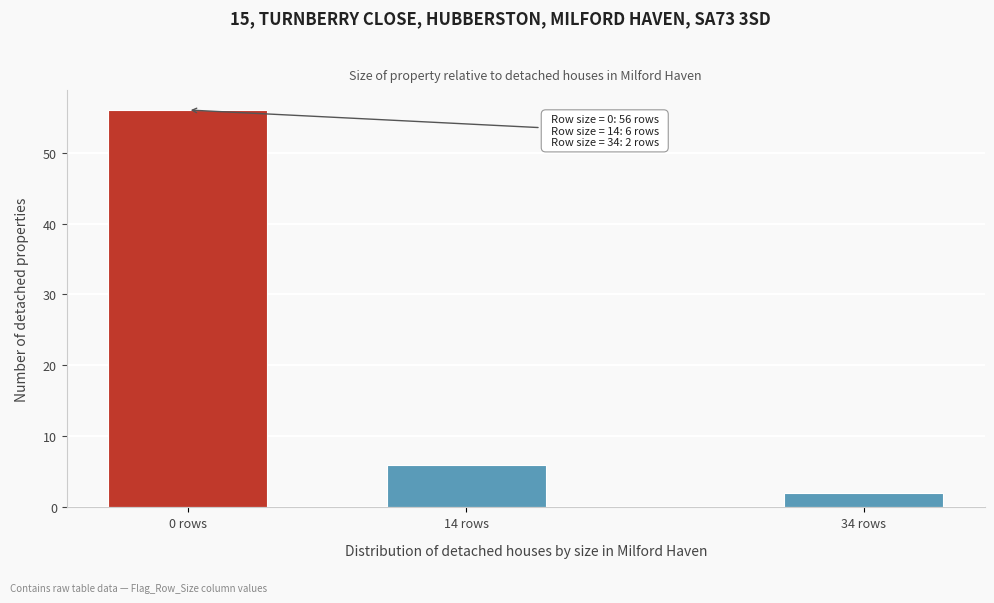

Reading left to right, transcribe all the data shown in this chart.

0 rows=56	14 rows=6	34 rows=2